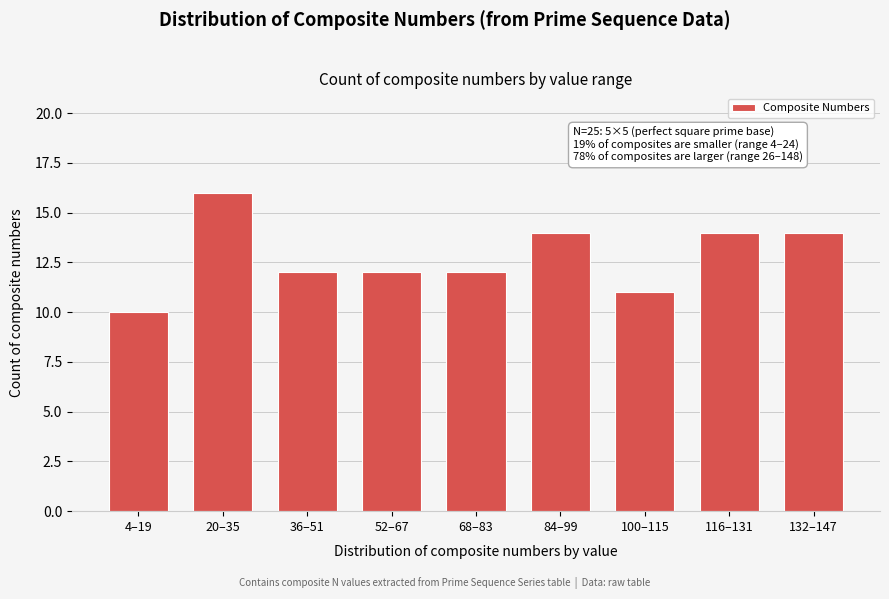

Reading left to right, what are all the values shown in this chart?

4–19=10	20–35=16	36–51=12	52–67=12	68–83=12	84–99=14	100–115=11	116–131=14	132–147=14